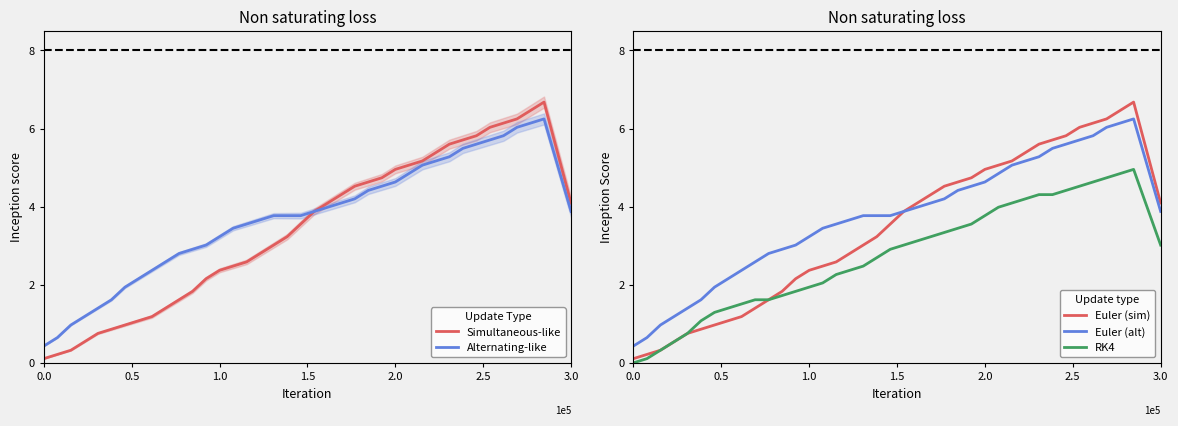

Where is Euler (sim) nearest to the value 3?

17